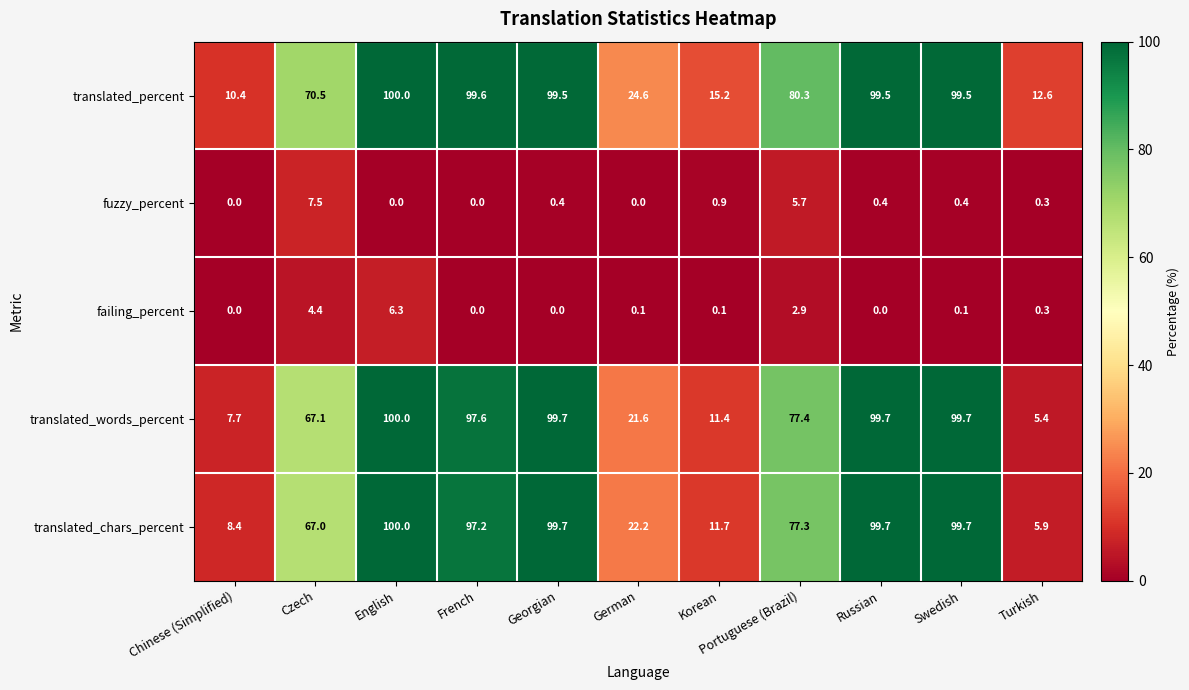

How many data points does each series have?

11